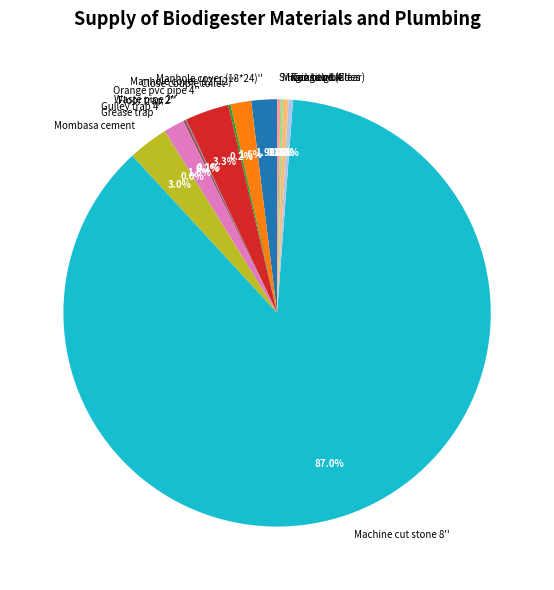

What percentage is the Manhole cover (18*24)'' slice, to the nearest percent?

2%